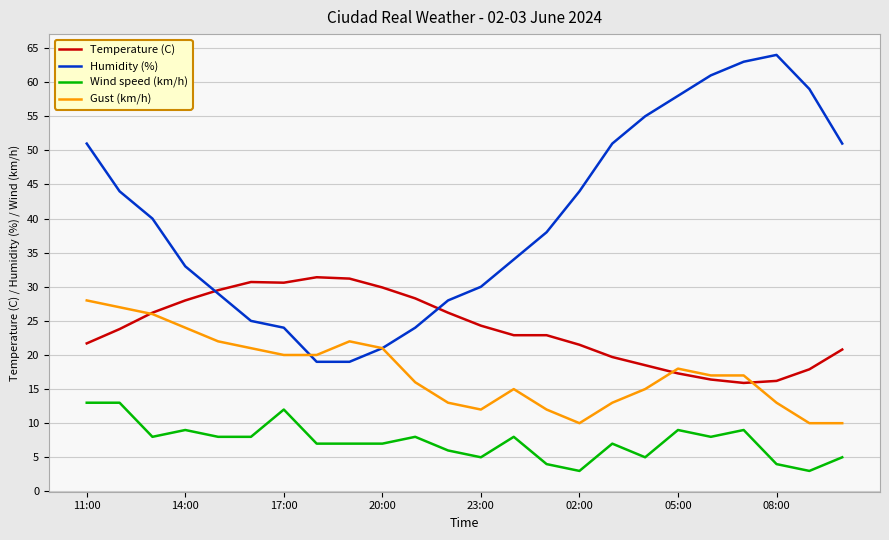

What is the greatest value displayed?

64.0